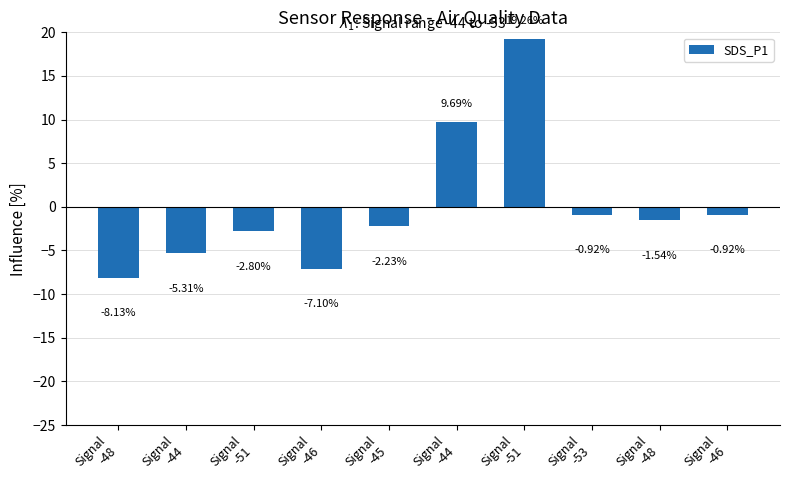

Count the number of categories in the chart.

10